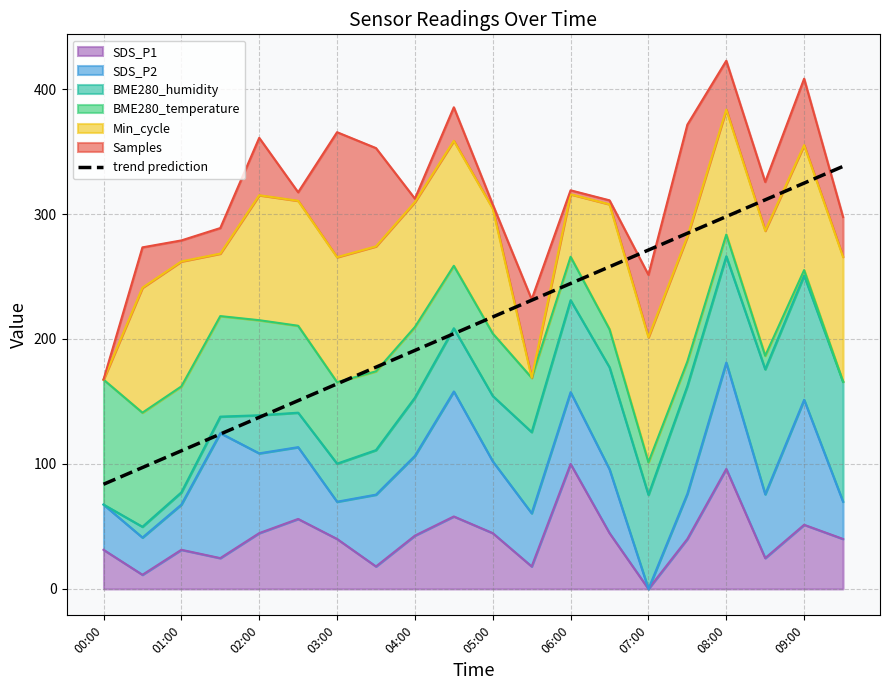

Reading left to right, what are all the values shown in this chart?

83.8	97.1	110.5	123.9	137.3	150.7	164.1	177.5	190.9	204.2	217.6	231.0	244.4	257.8	271.2	284.6	298.0	311.3	324.7	338.1